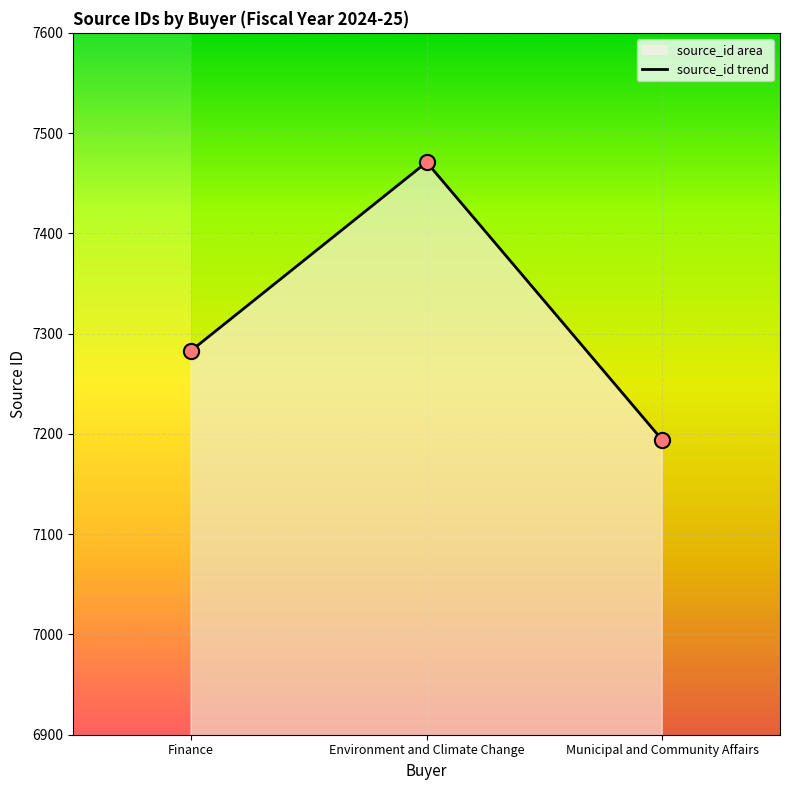

Approximately how many times larger is the value at Environment and Climate Change compared to Finance?

1.0